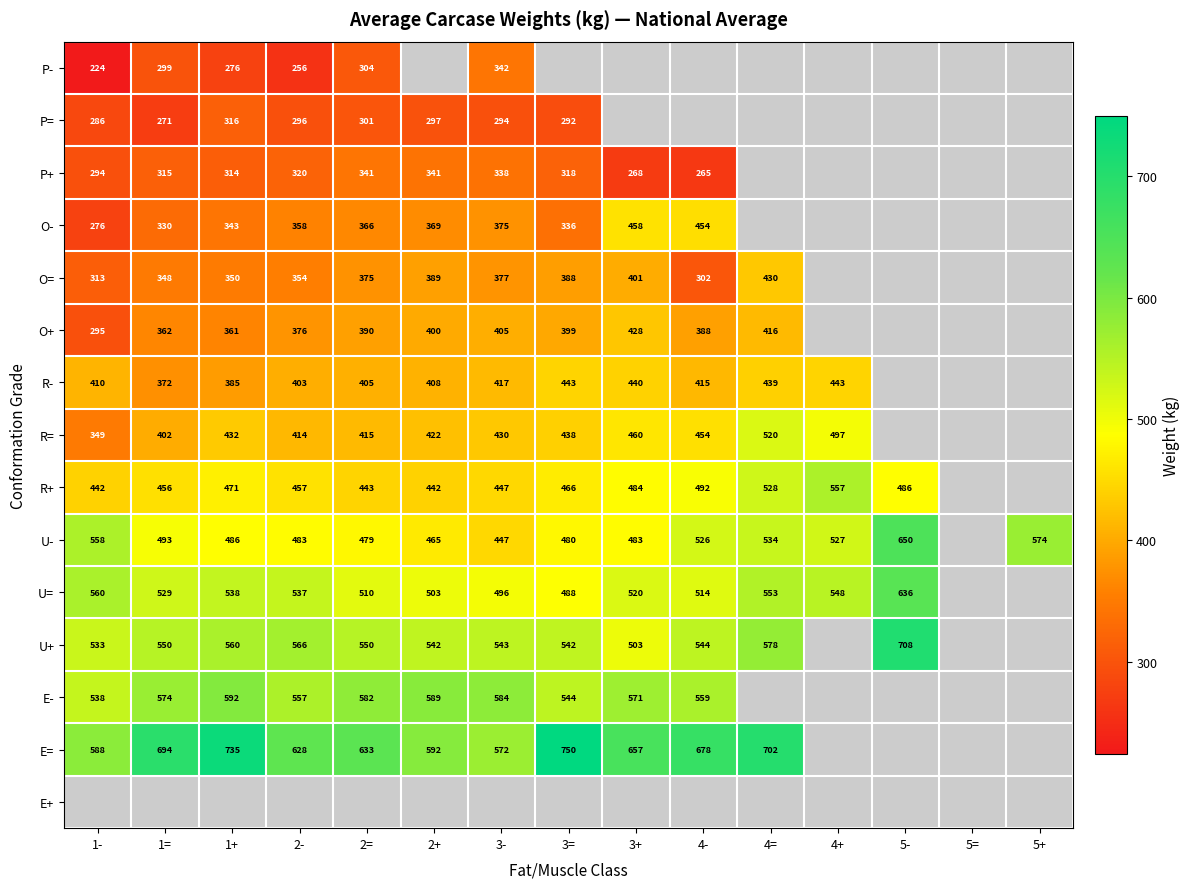

What is the difference between the R= values at 1= and 3+?

58.0